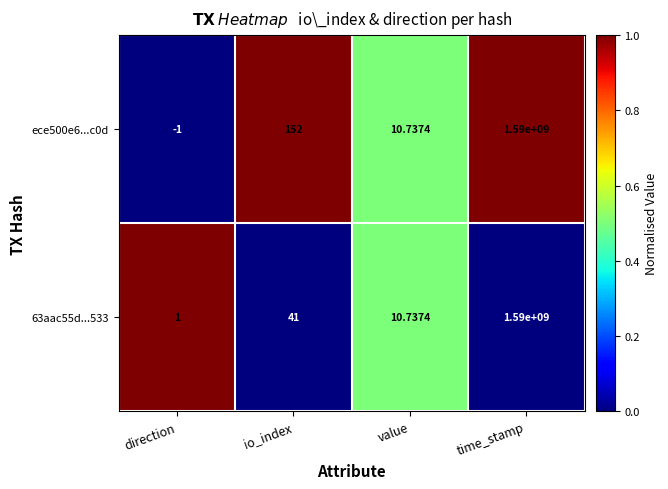

Which category has the lowest value across all series?

direction